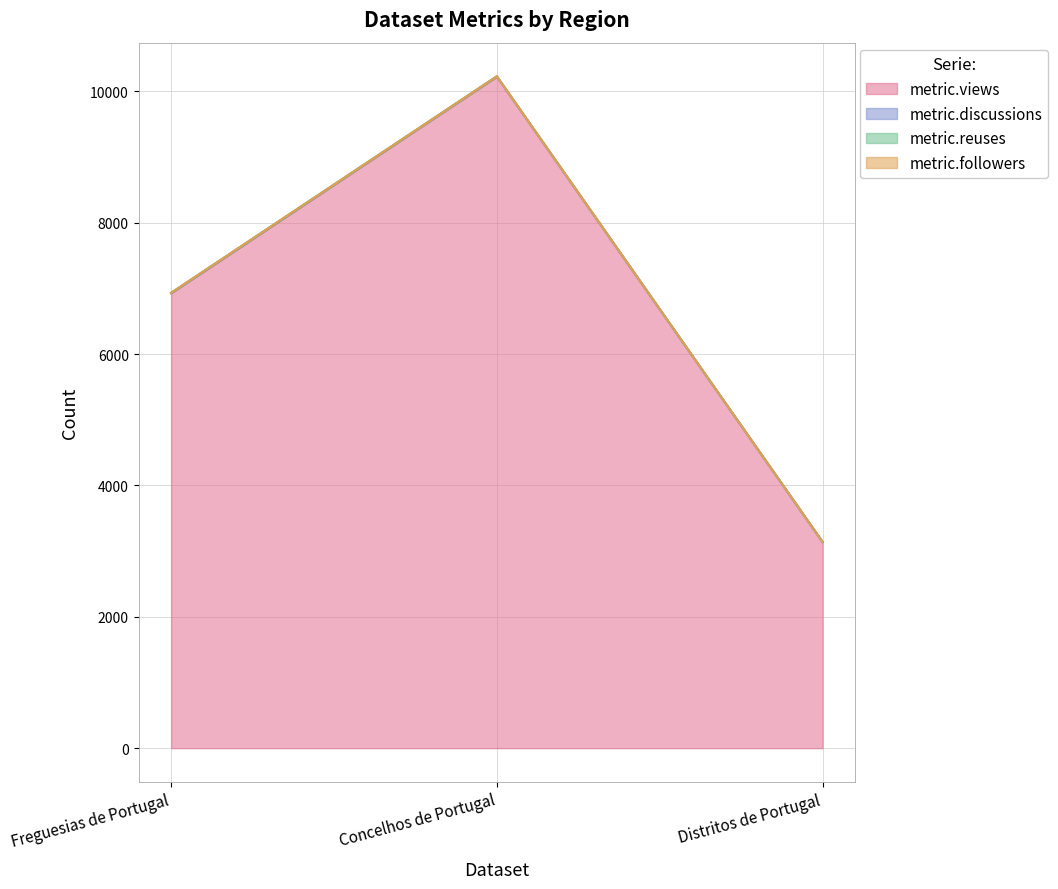

Does the chart have visible grid lines?

Yes